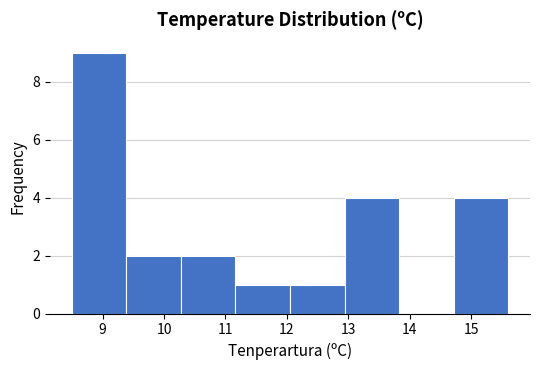

Reading left to right, list every bar in this chart as the range it spans on the x-axis followed by its height. Neither the bar edges nor the heights are printed on the chart, so give them approximately, as read against the axes.

8.5 to 9.4: 9
9.4 to 10.3: 2
10.3 to 11.2: 2
11.2 to 12.1: 1
12.1 to 12.9: 1
12.9 to 13.8: 4
13.8 to 14.7: 0
14.7 to 15.6: 4